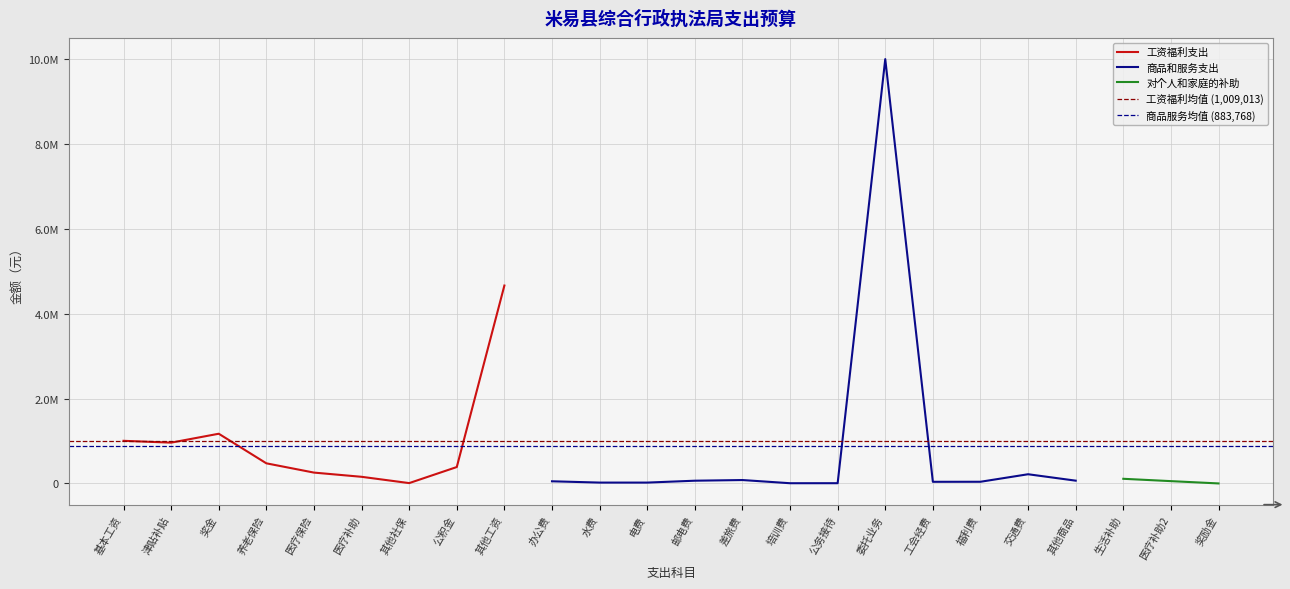

Reading right to left, transcribe all the data shown in this chart.

120.0	54228.0	109388.0	65440.0	216600.0	39426.5	38392.0	10000000.0	5500.0	5000.0	80000.0	64360.0	20000.0	20000.0	50500.0	4663786.9	386556.0	7834.1	156313.0	255503.3	474030.7	1171240.3	961404.0	1004448.0